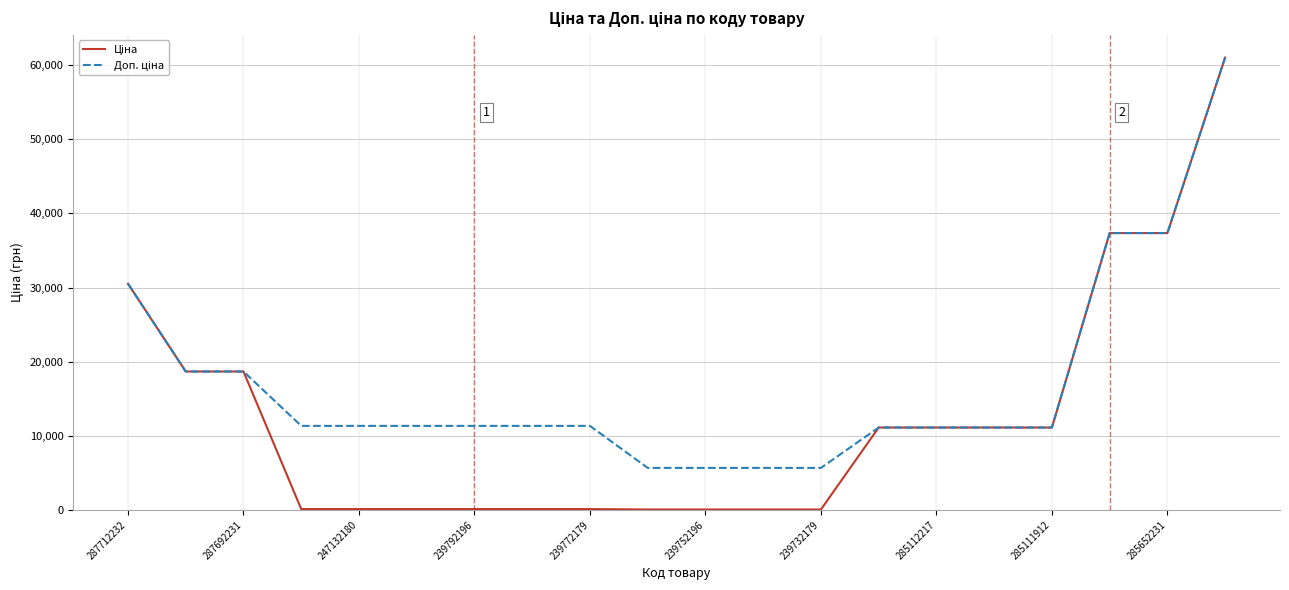

What is the total value across all series at 285112217?

22227.2